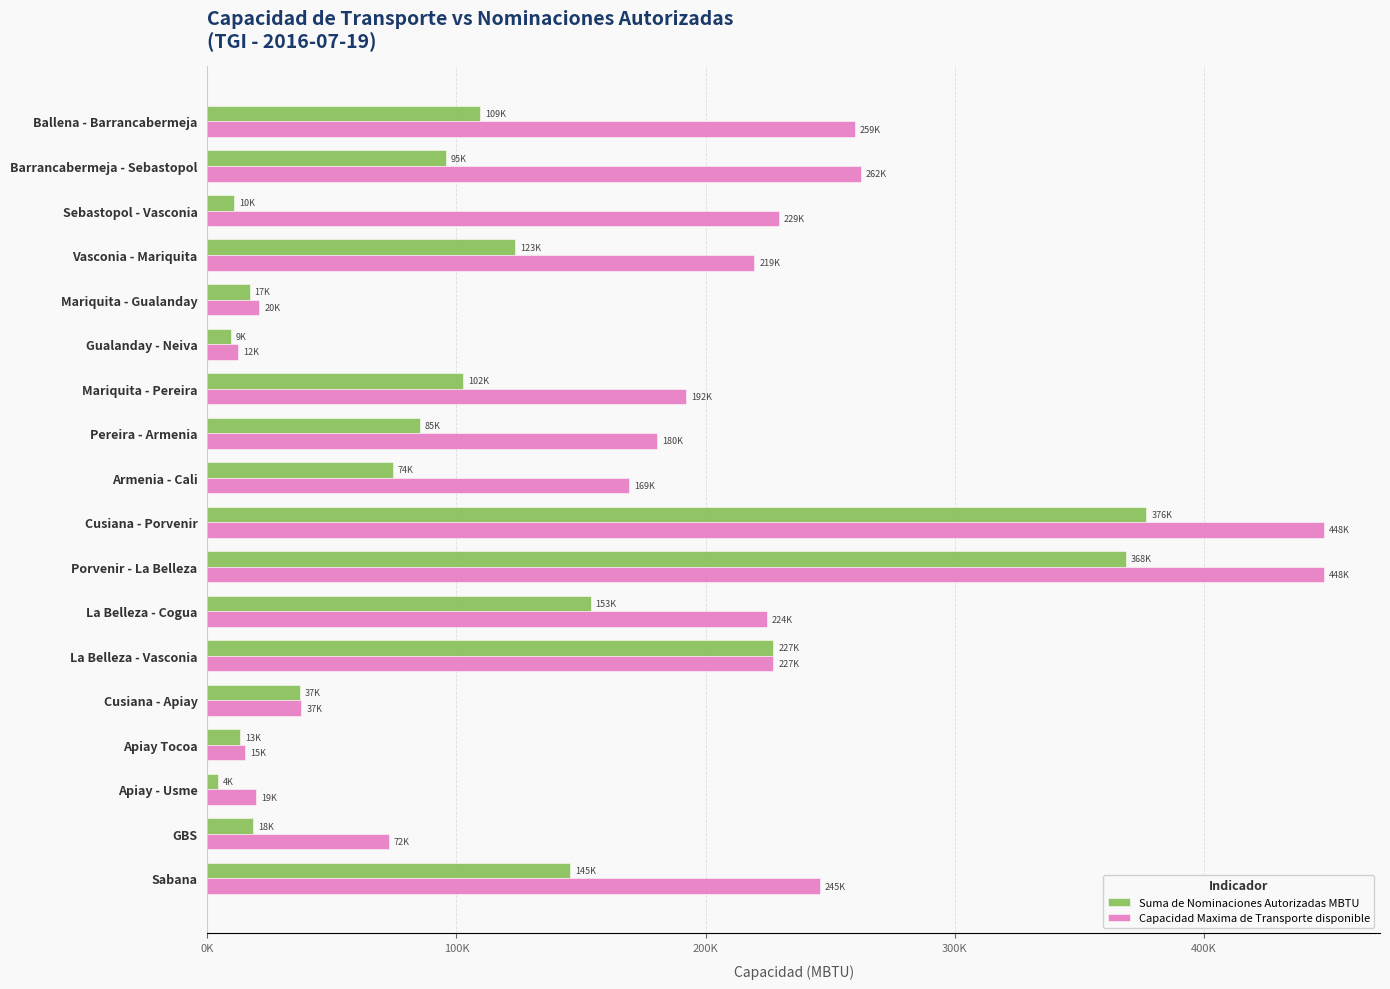

What are all the series names shown in the legend?

Suma de Nominaciones Autorizadas MBTU, Capacidad Maxima de Transporte disponible